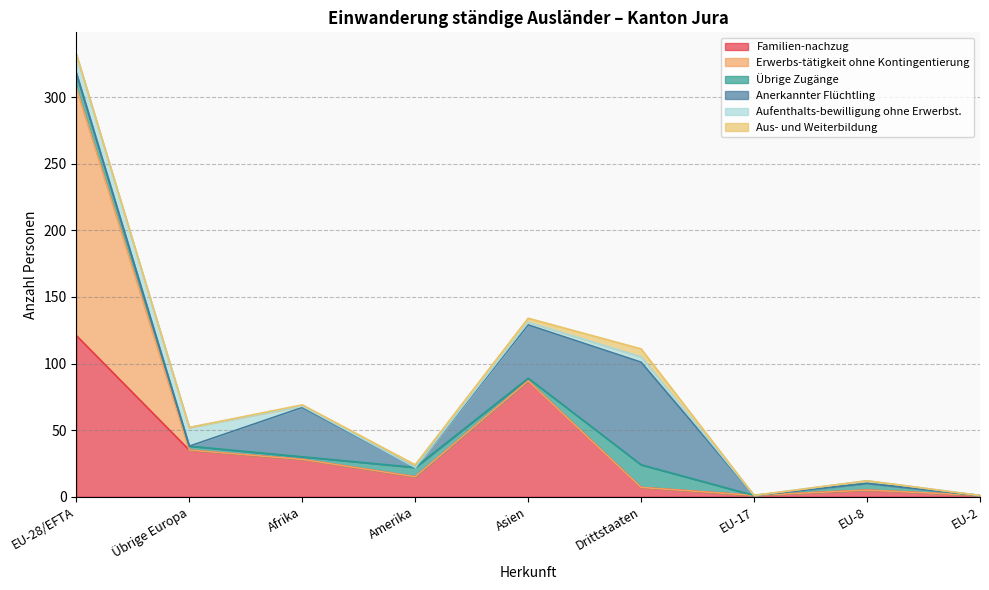

Does the chart have visible grid lines?

Yes